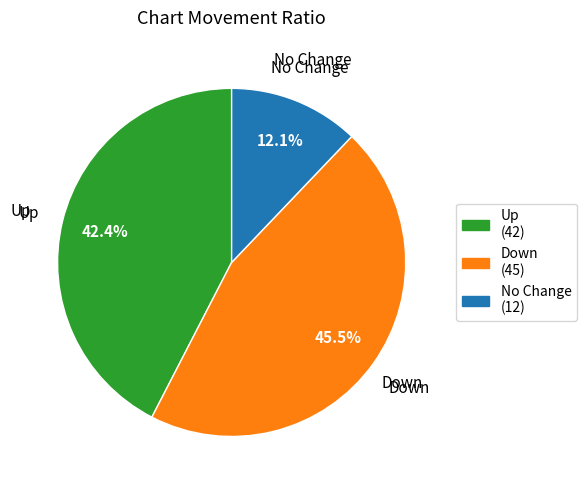

Is there a majority slice in this chart?

No